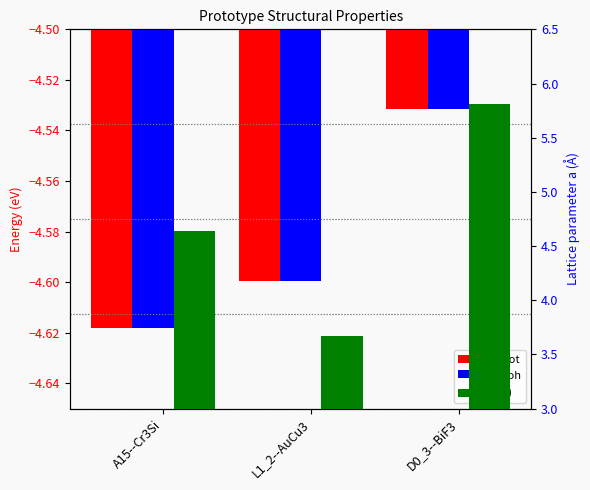

At which label does E_pot reach its peak?

D0_3--BiF3